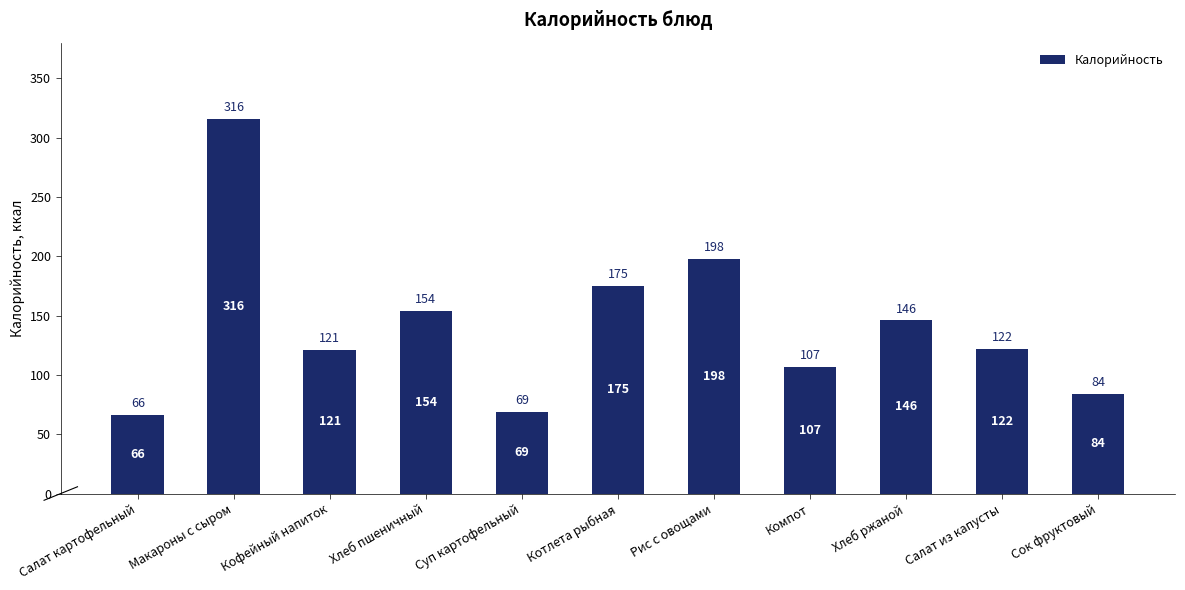

Which category has the highest value across all series?

Макароны с сыром